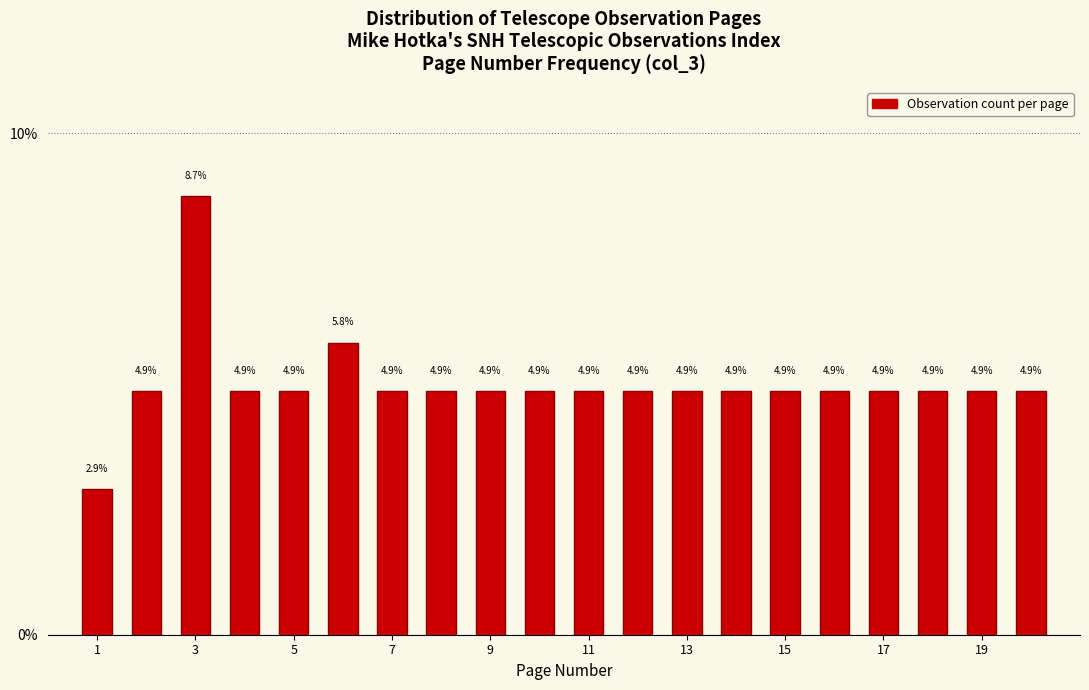

Reading left to right, transcribe this chart: for each bar, give the range it covers on the x-axis and its height. The bar edges are not printed on the chart, so give them approximately, as read against the axis.

0.5 to 1.5: 2.9
1.5 to 2.5: 4.9
2.5 to 3.5: 8.7
3.5 to 4.5: 4.9
4.5 to 5.5: 4.9
5.5 to 6.5: 5.8
6.5 to 7.5: 4.9
7.5 to 8.5: 4.9
8.5 to 9.5: 4.9
9.5 to 10.5: 4.9
10.5 to 11.5: 4.9
11.5 to 12.5: 4.9
12.5 to 13.5: 4.9
13.5 to 14.5: 4.9
14.5 to 15.5: 4.9
15.5 to 16.5: 4.9
16.5 to 17.5: 4.9
17.5 to 18.5: 4.9
18.5 to 19.5: 4.9
19.5 to 20.5: 4.9